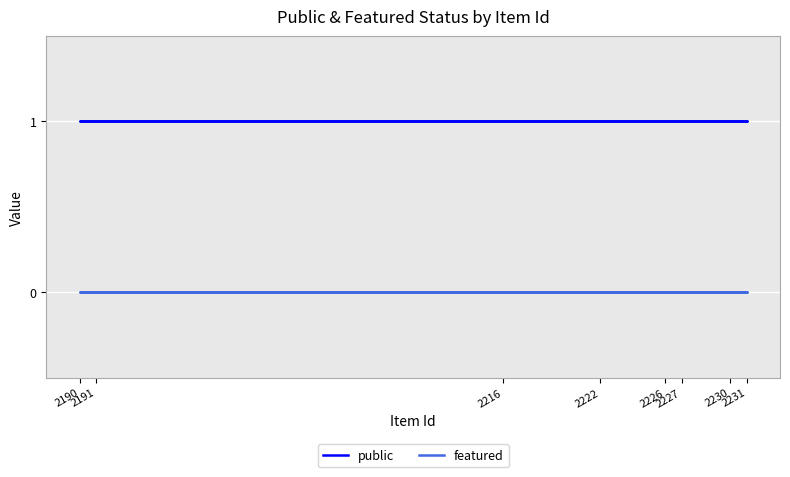

Reading right to left, what are all the values shown in this chart?

public: 1	1	1	1	1	1	1	1
featured: 0	0	0	0	0	0	0	0